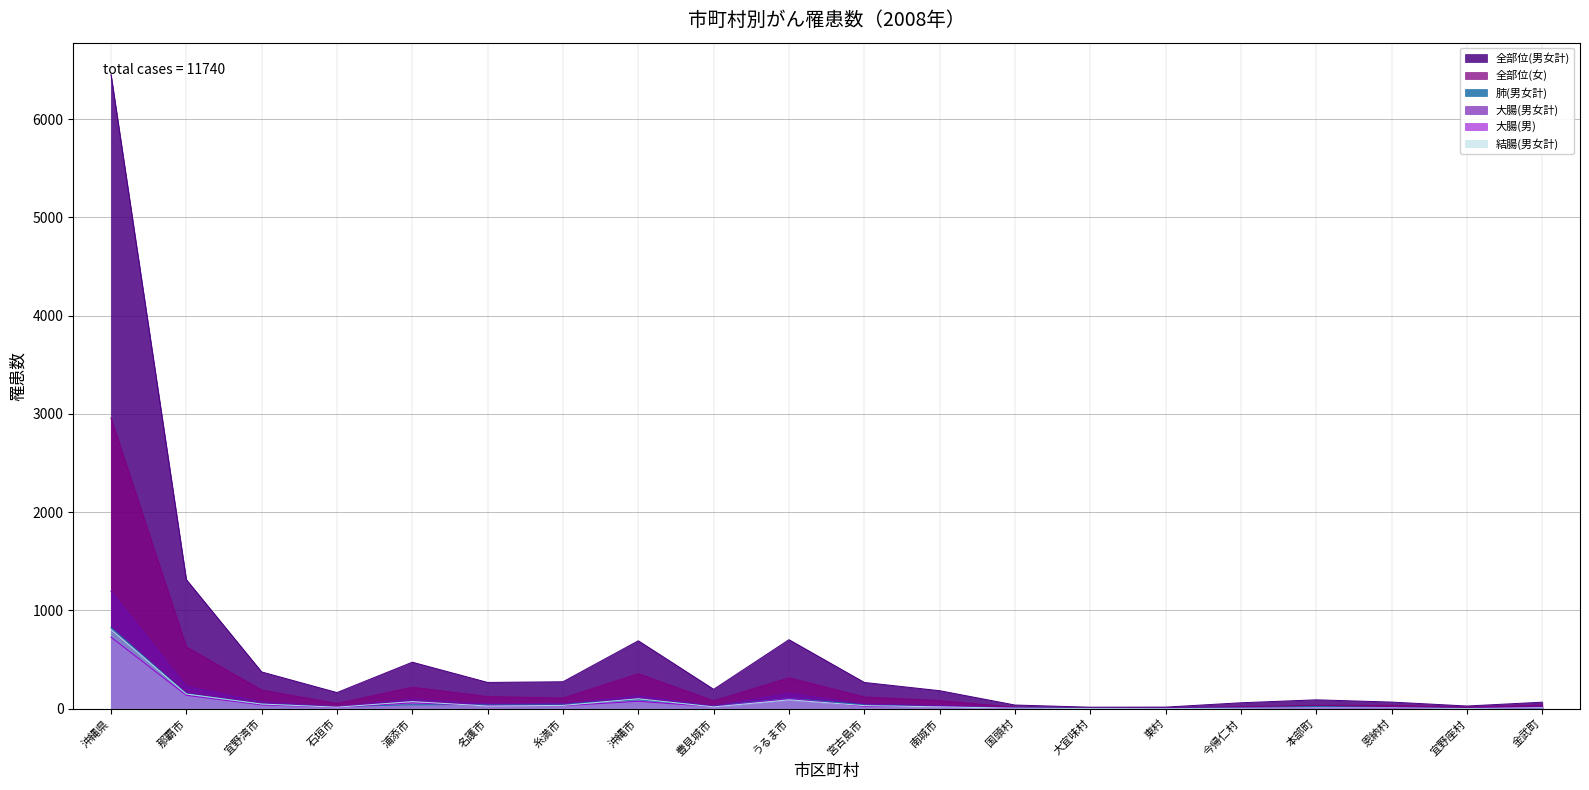

Where is the first local minimum for 全部位(女)?

石垣市